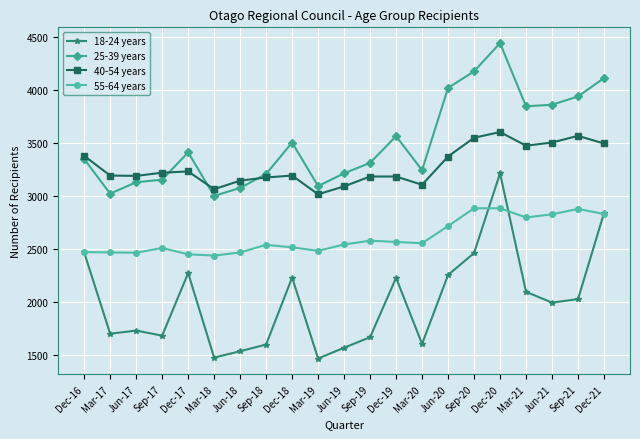

What is the lowest value of the 25-39 years series?

3000